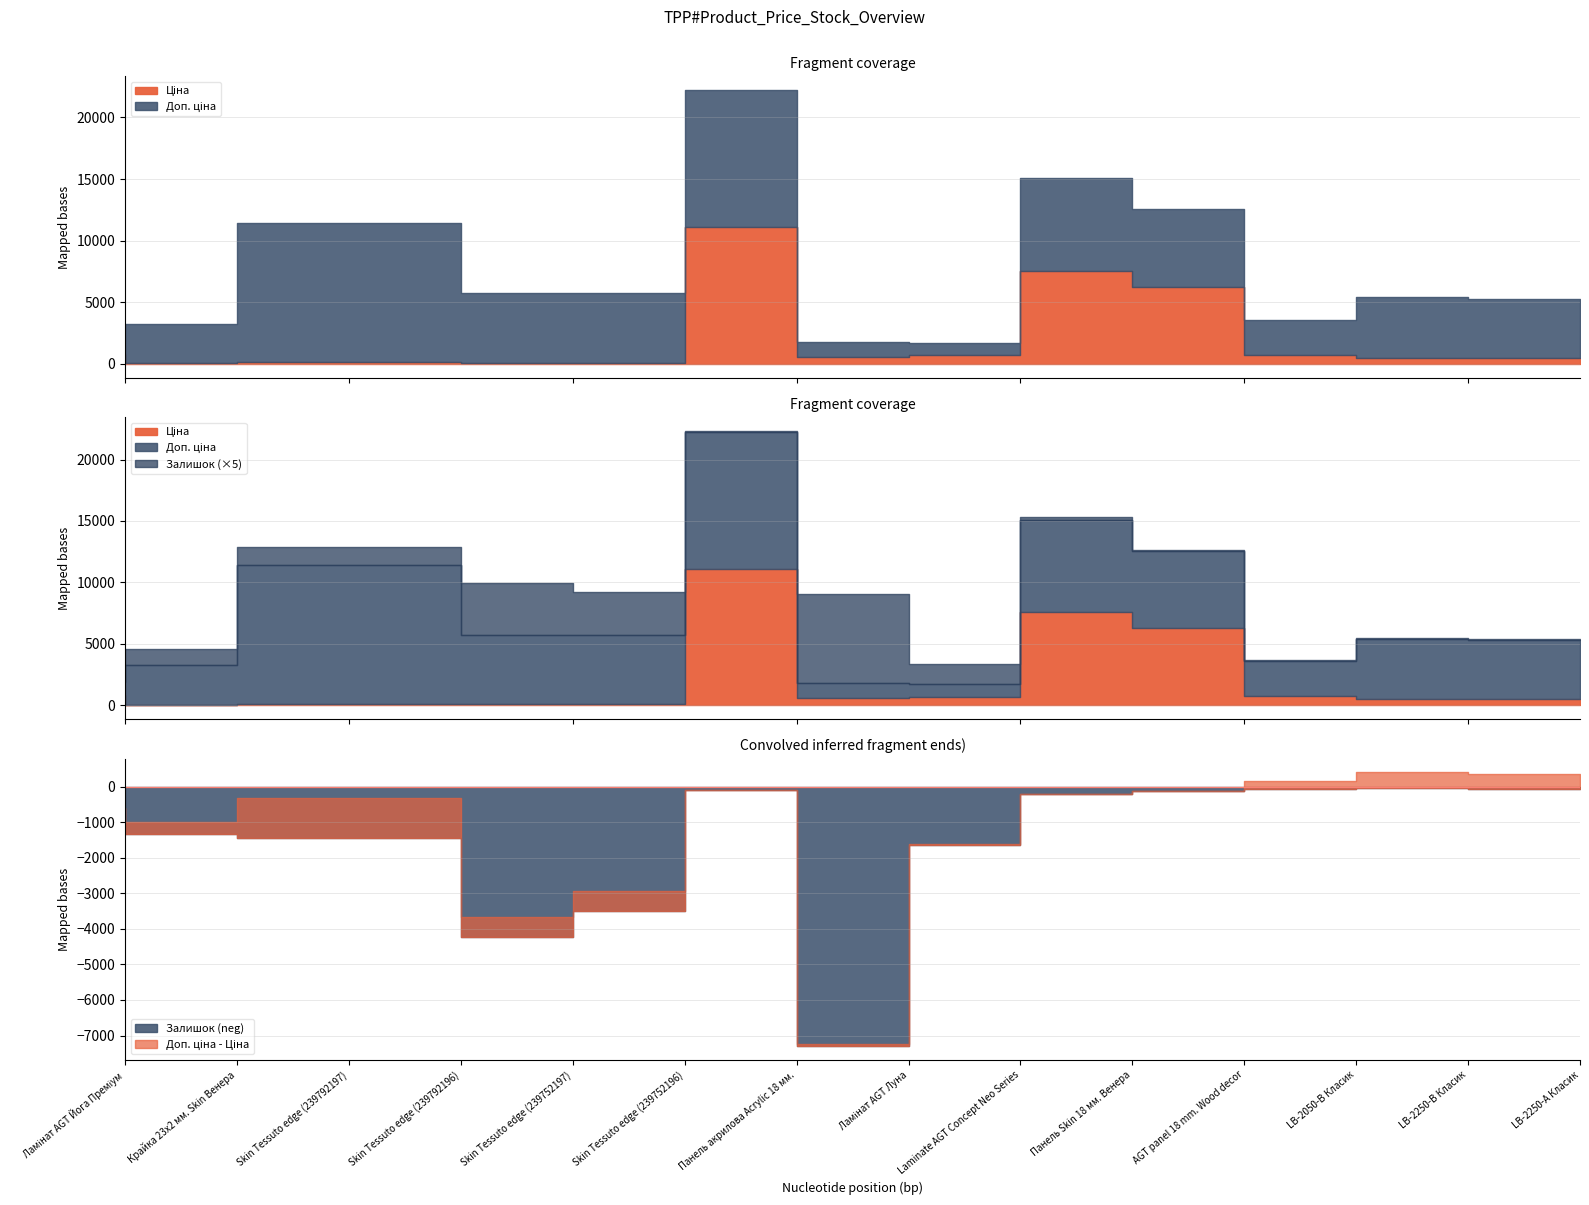

What is the sum of all Залишок values?

4412.0